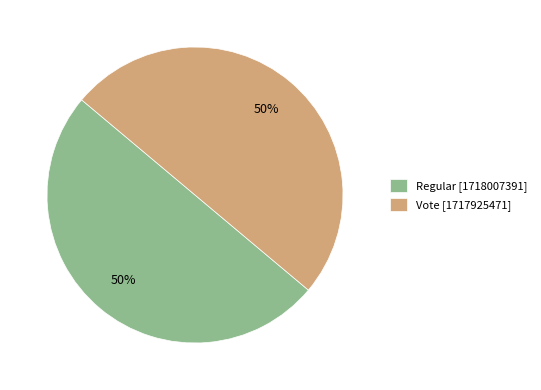

The Vote slice represents 50% of the pie. True or false?

True